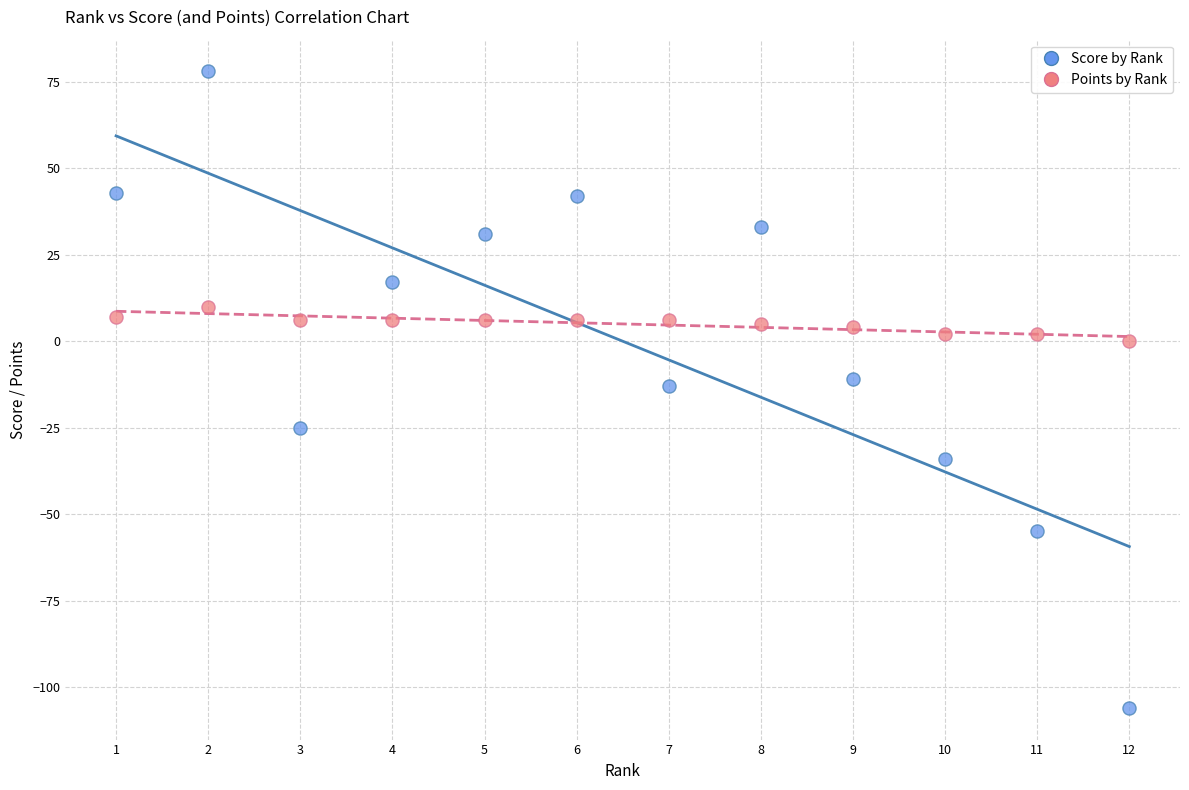

Which series has the widest spread of Y values?

Score by Rank